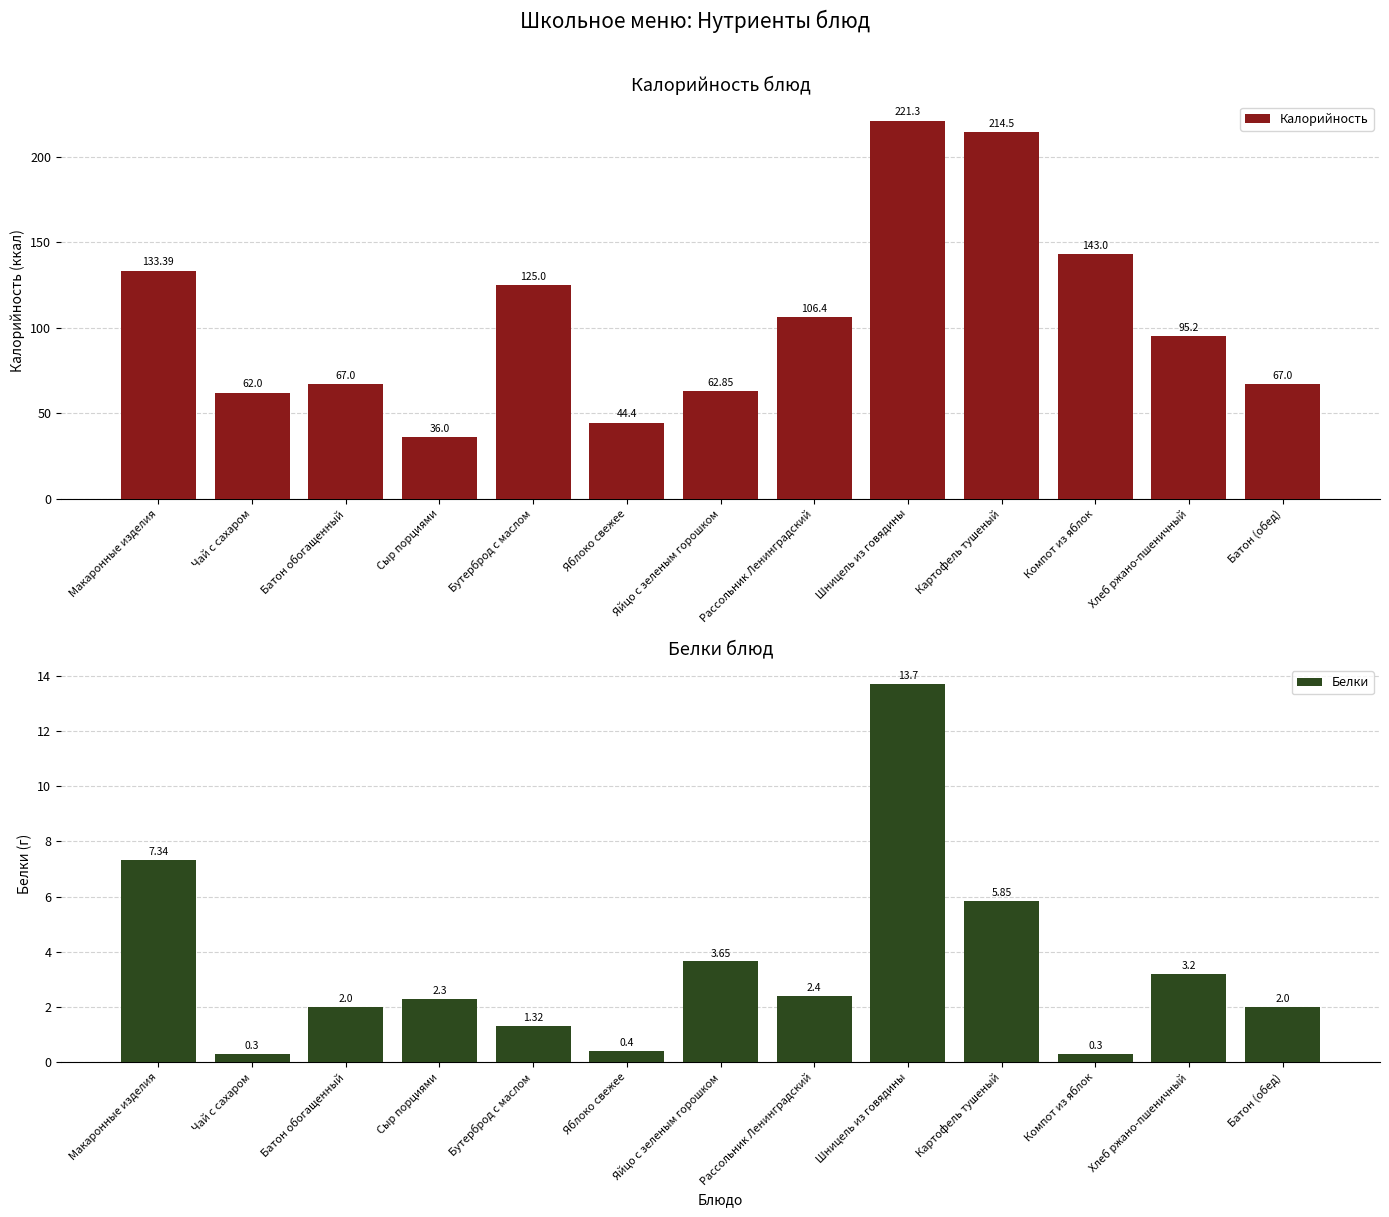

At how many categories does at least one series exceed 113?

5